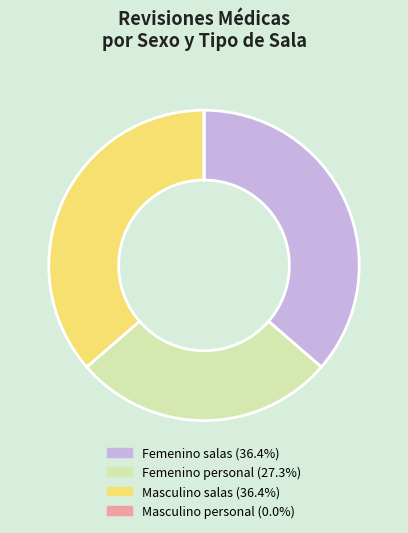

Is there any slice that represents more than half of the pie?

No